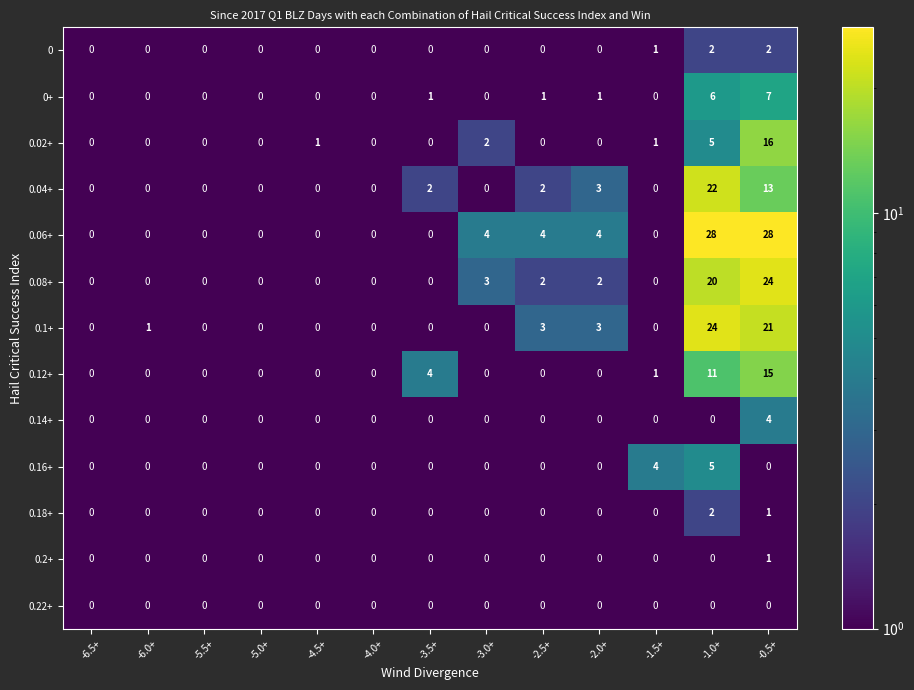

What is the maximum value shown in the chart?

28